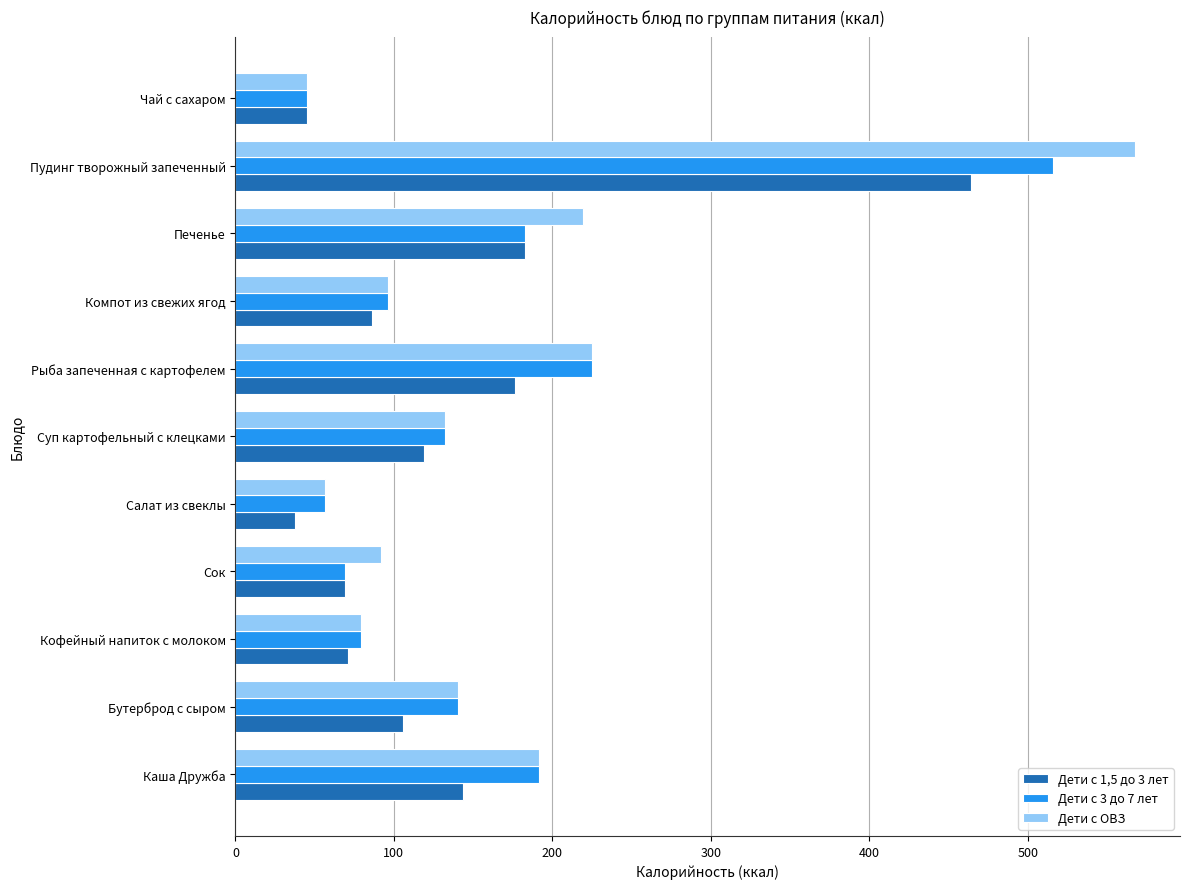

Which series has the largest range (max minus min)?

Дети с ОВЗ